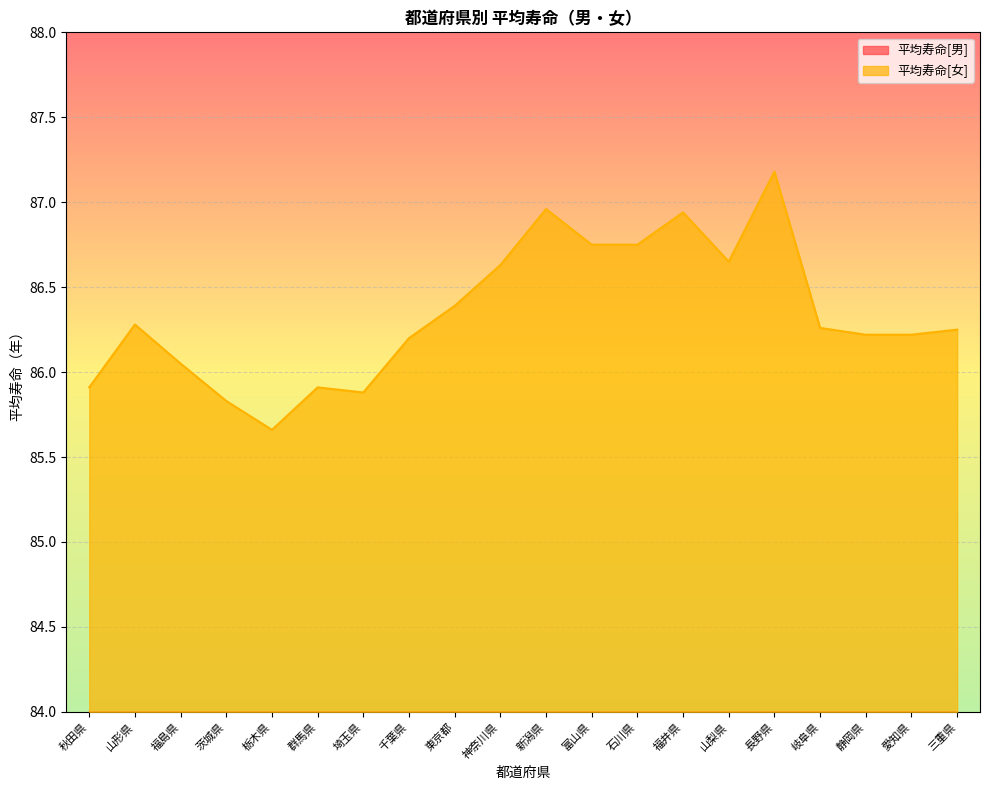

At which category does 平均寿命[男] reach its first local peak?

山形県